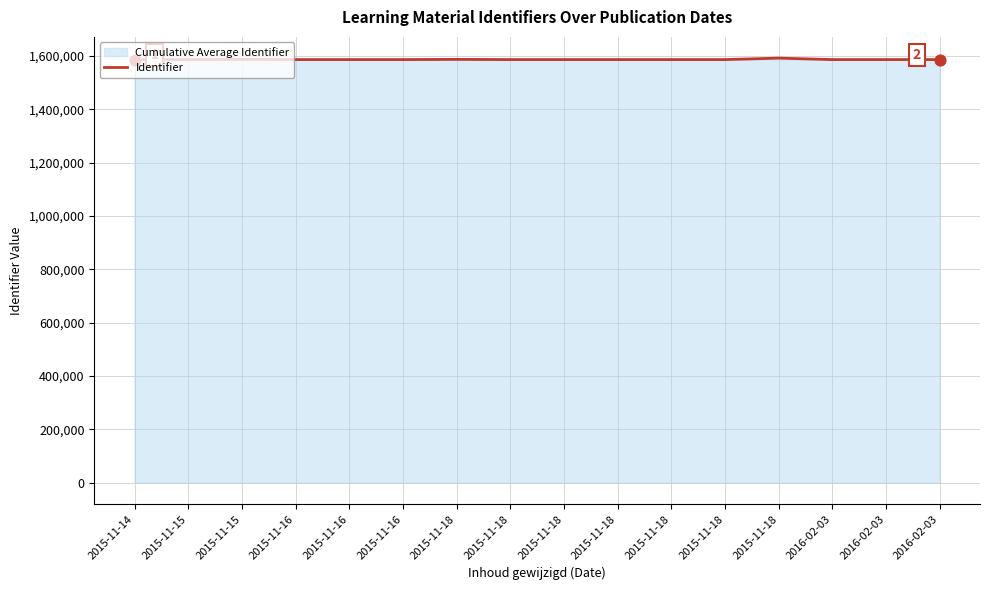

Between 2015-11-16 and 2016-02-03, which is larger?

2015-11-16